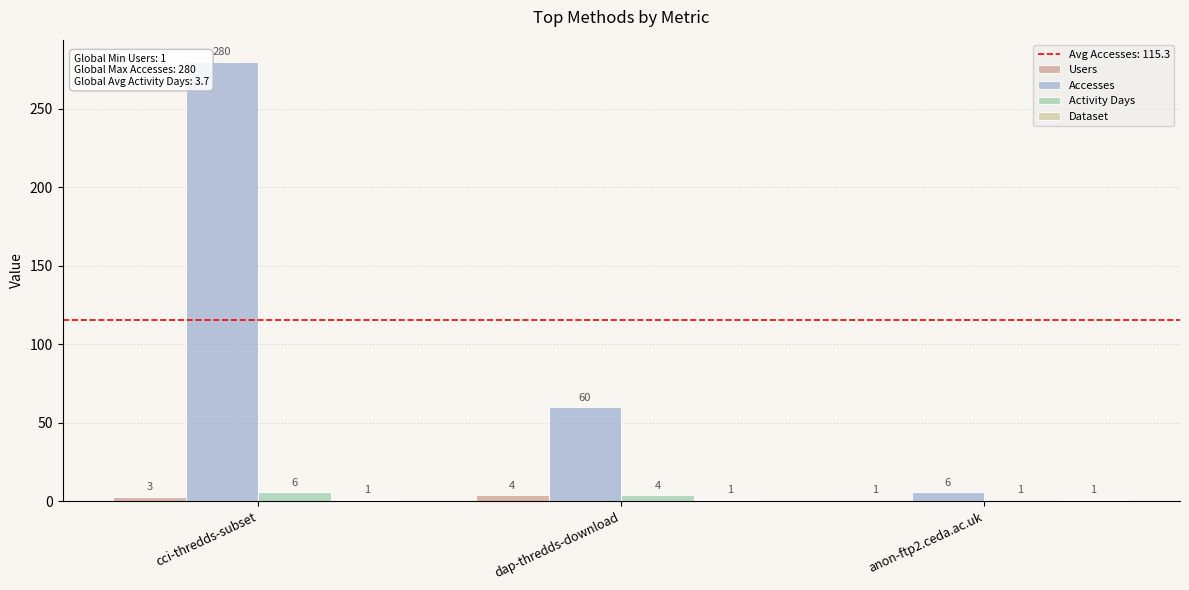

How many groups of bars are there?

3